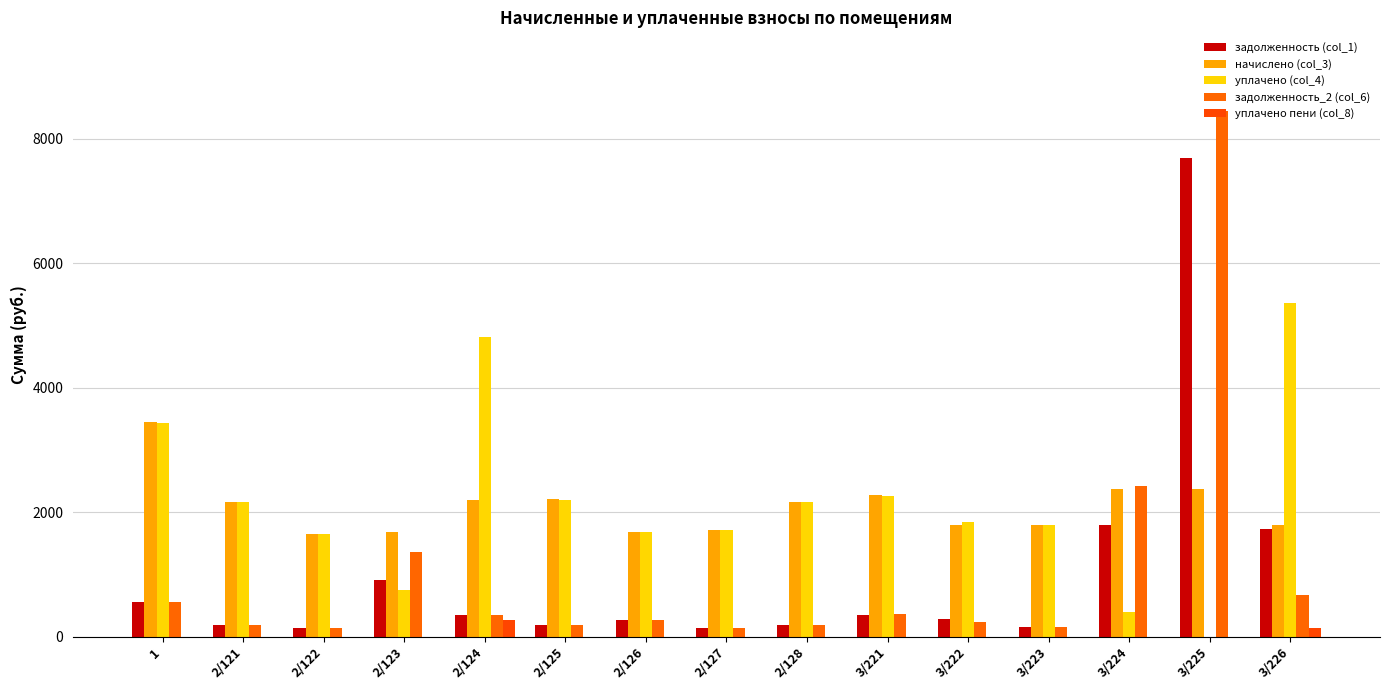

What is the difference between the highest and lowest values at 3/226?

5232.8